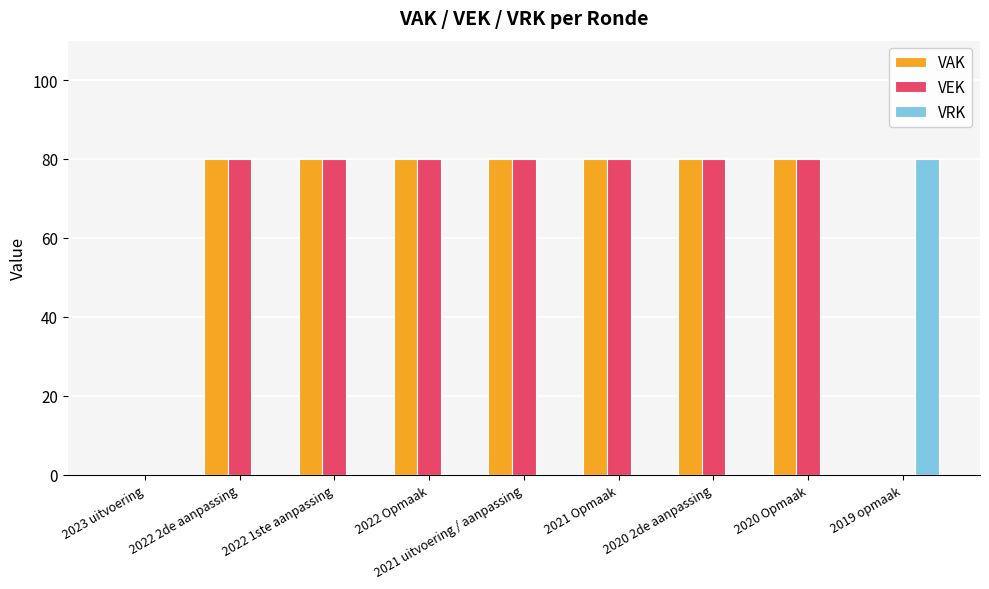

The VAK series shows 51 at 2019 opmaak. True or false?

False